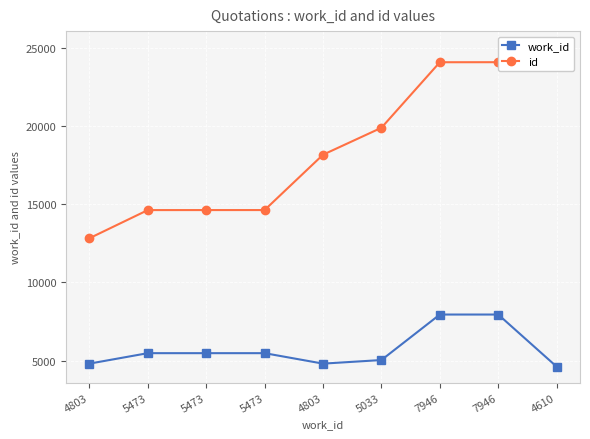

True or false: work_id and id intersect in this chart.

False